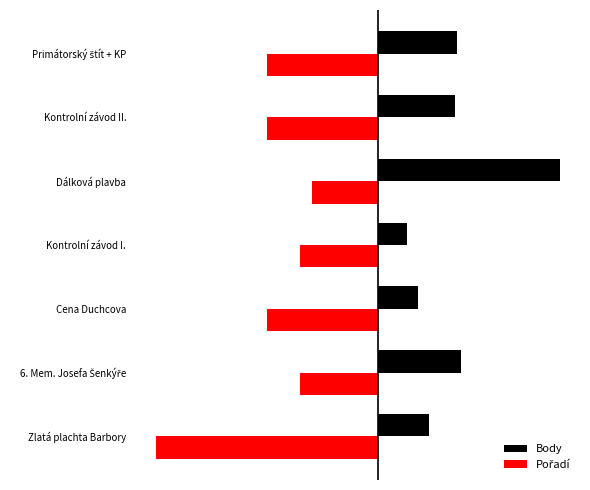

How many values in the Pořadí series are below -800?

1